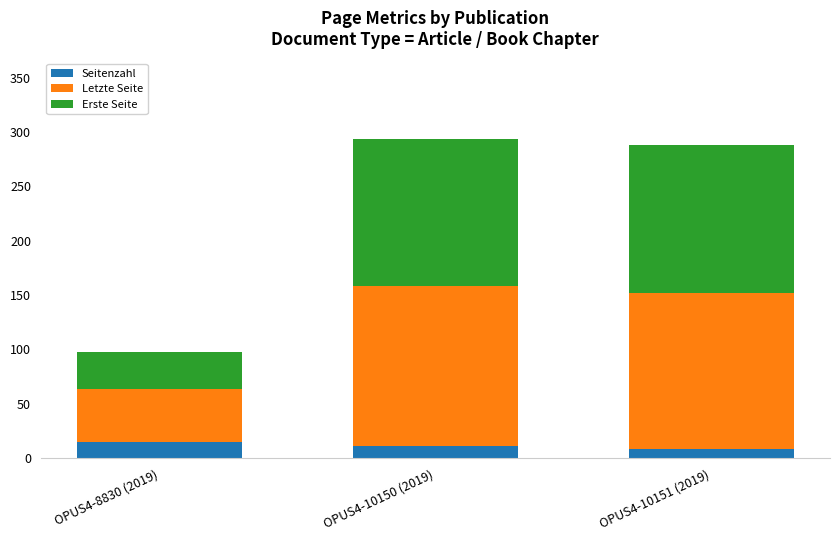

Where is Seitenzahl nearest to the value 11?

OPUS4-10150 (2019)